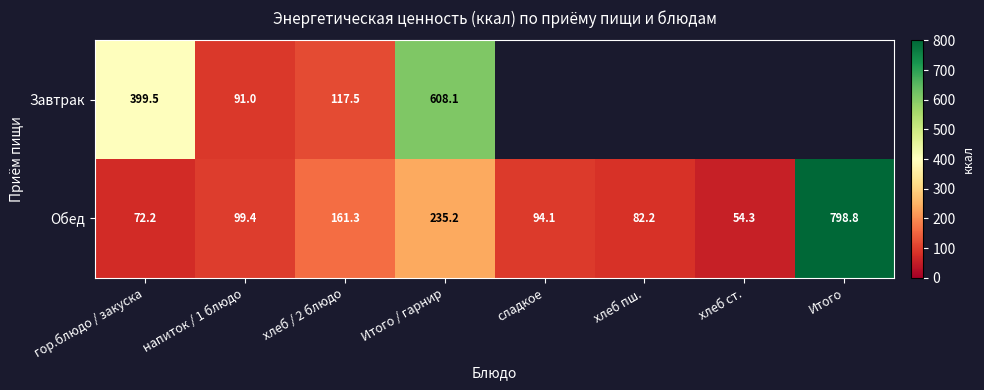

What is the approximate value of Обед at хлеб пш.?

82.2